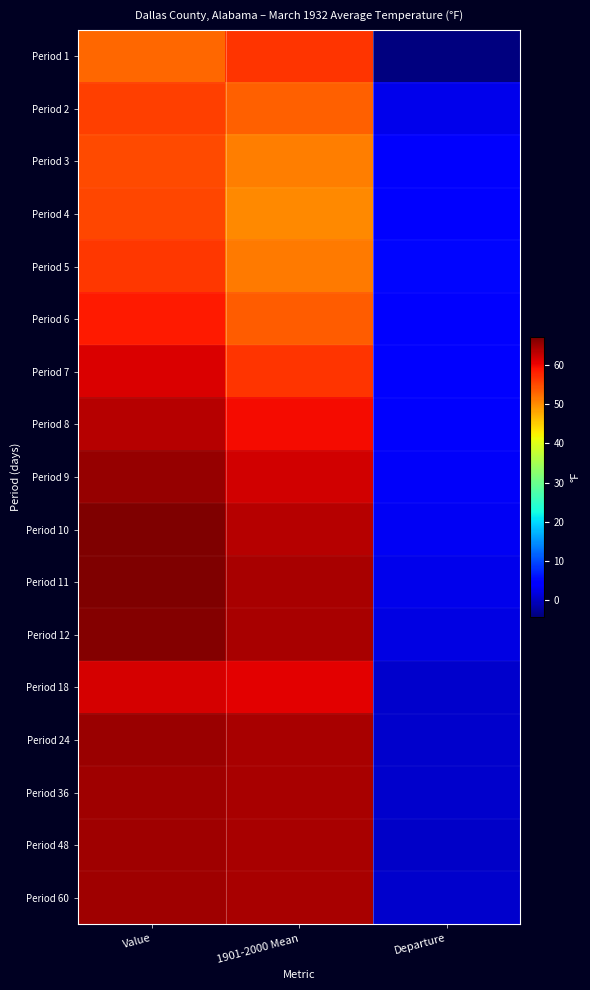

What is the maximum value shown in the chart?

67.0